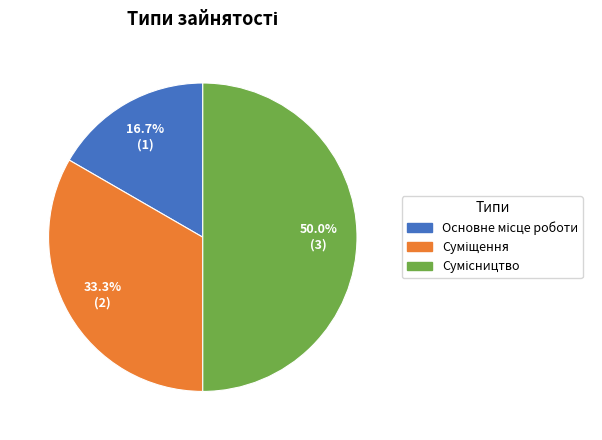

What percentage do Основне місце роботи and Суміщення together represent?

50.0%